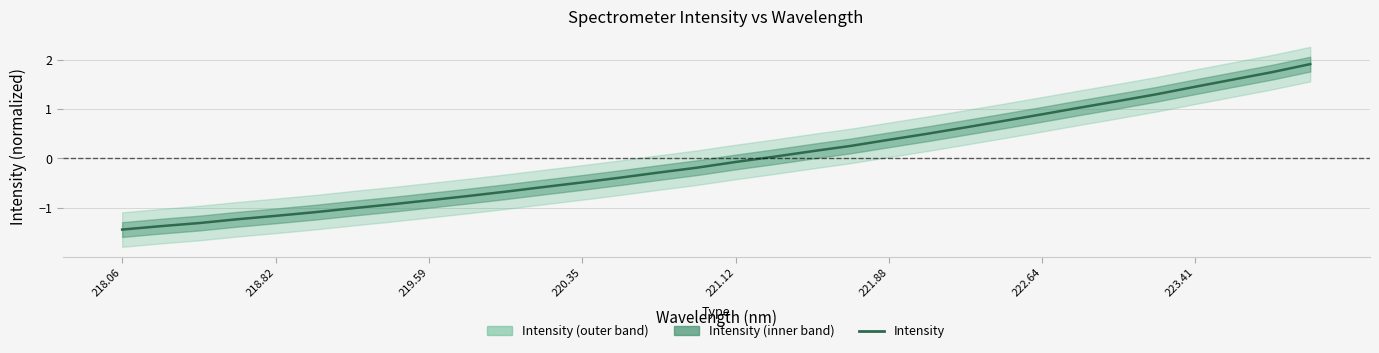

How many values are below zero?

17